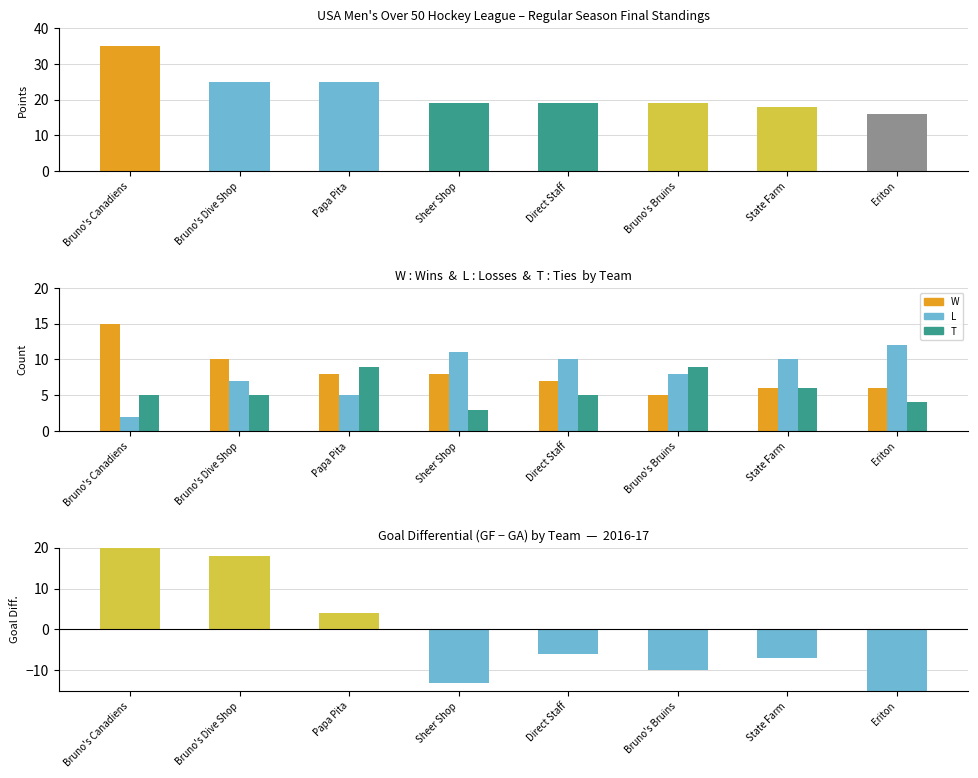

What is the value of the L bar at the 2nd from the left?

7